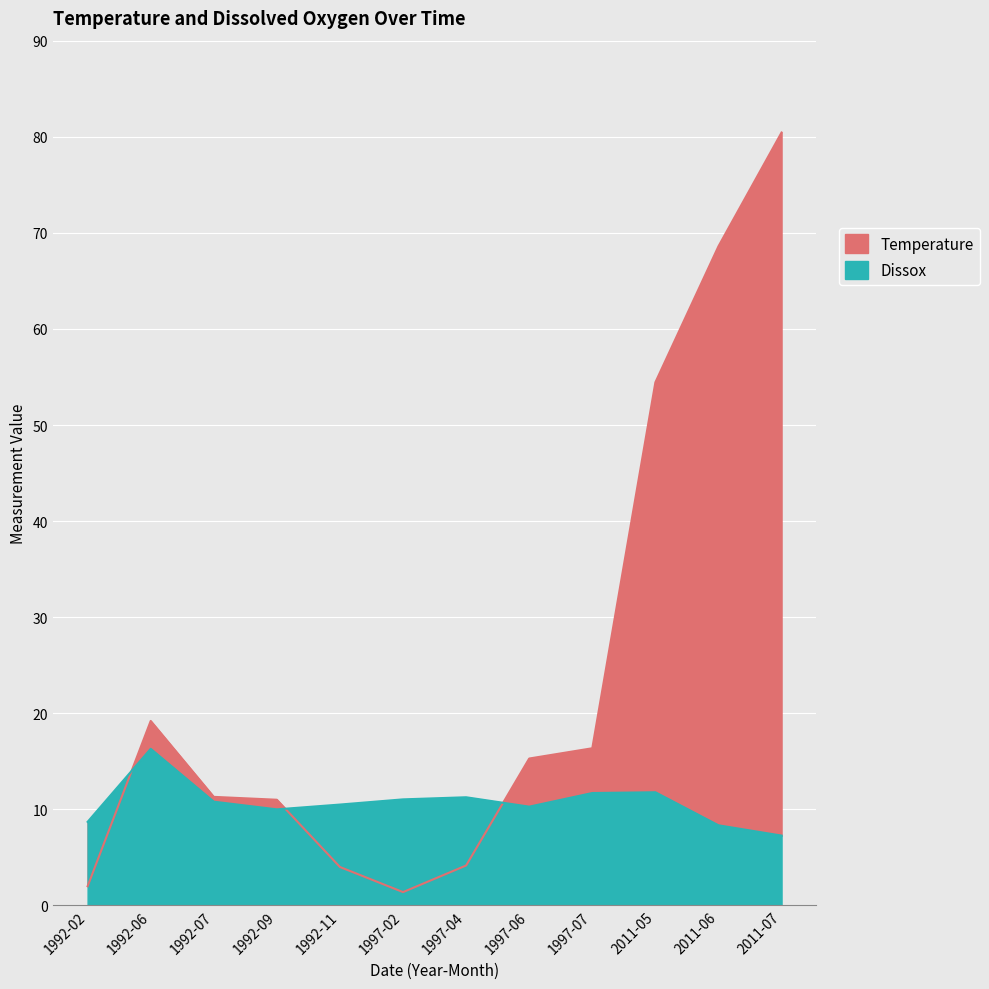

Which series ends up on top after the final intersection of Temperature and Dissox?

Temperature